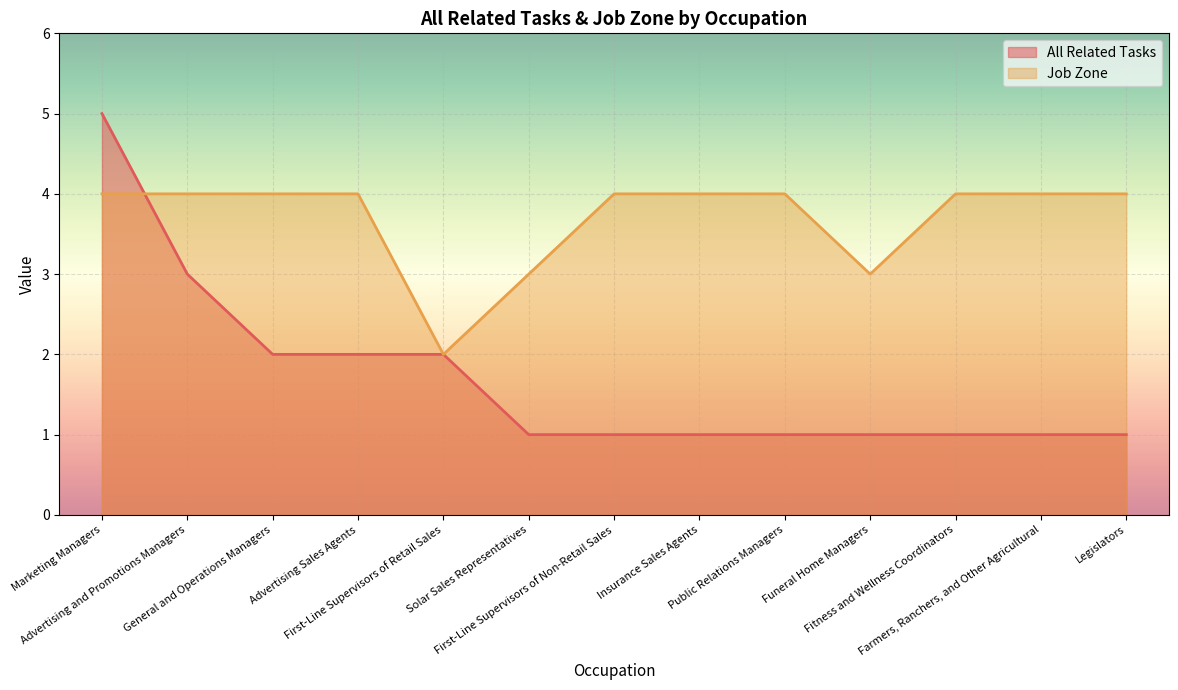

What is the value of the Job Zone point at the 6th from the left?

3